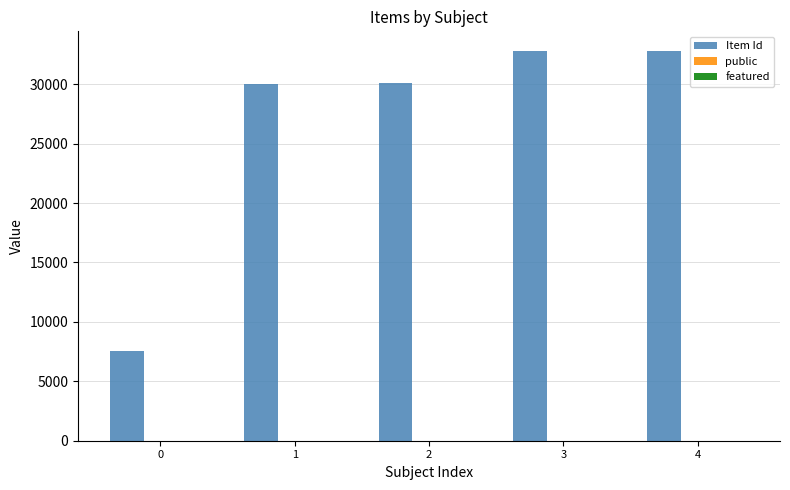

Which series changed the most between 1 and 3?

Item Id